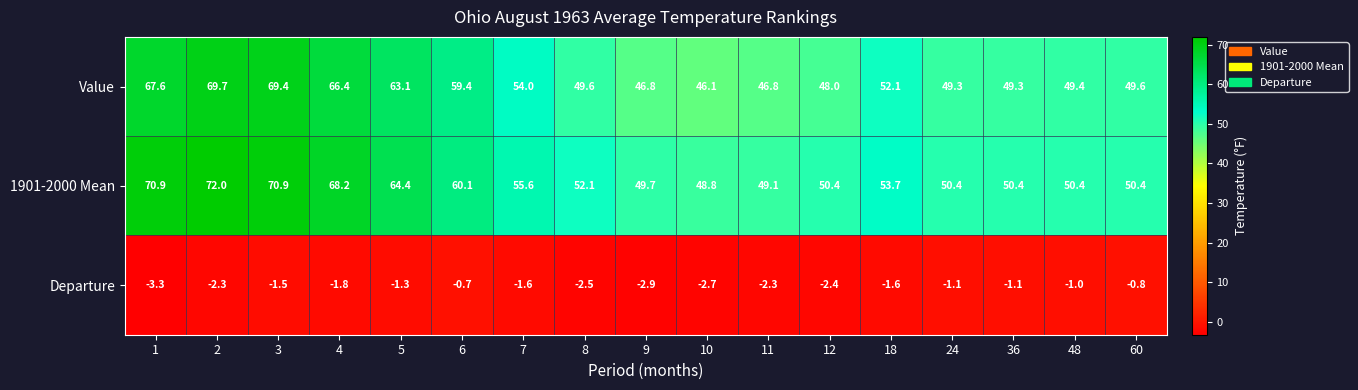

The Value series shows 49.6 at 60. True or false?

True